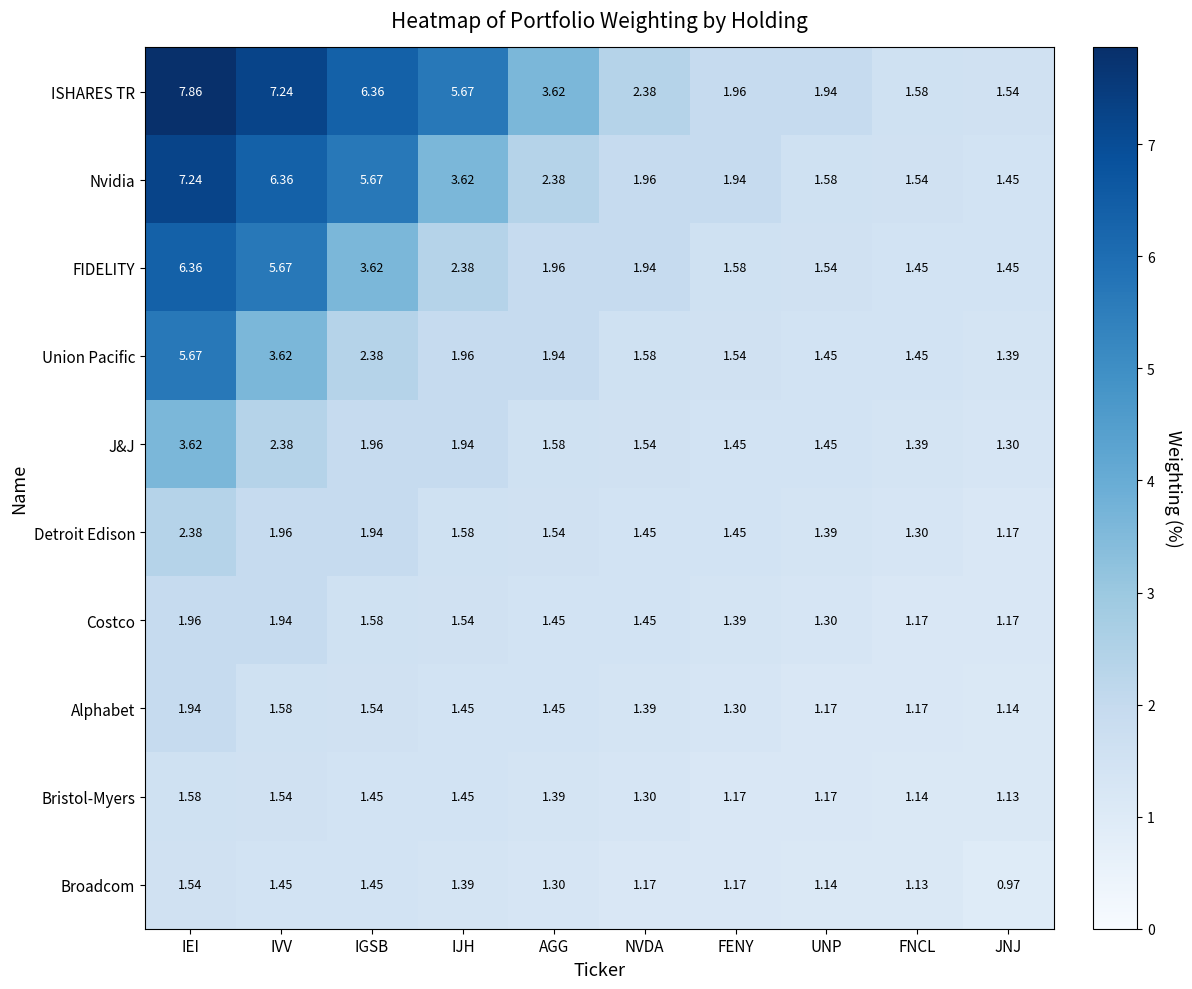

At which category does the chart reach its minimum across all series?

JNJ